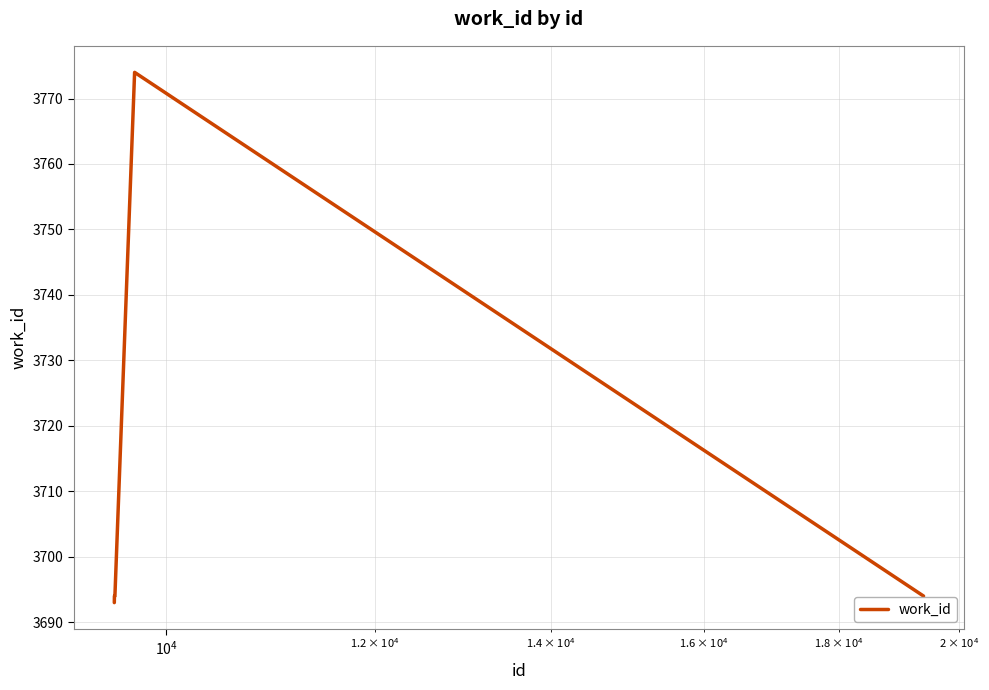

How many distinct data groups are displayed?

1